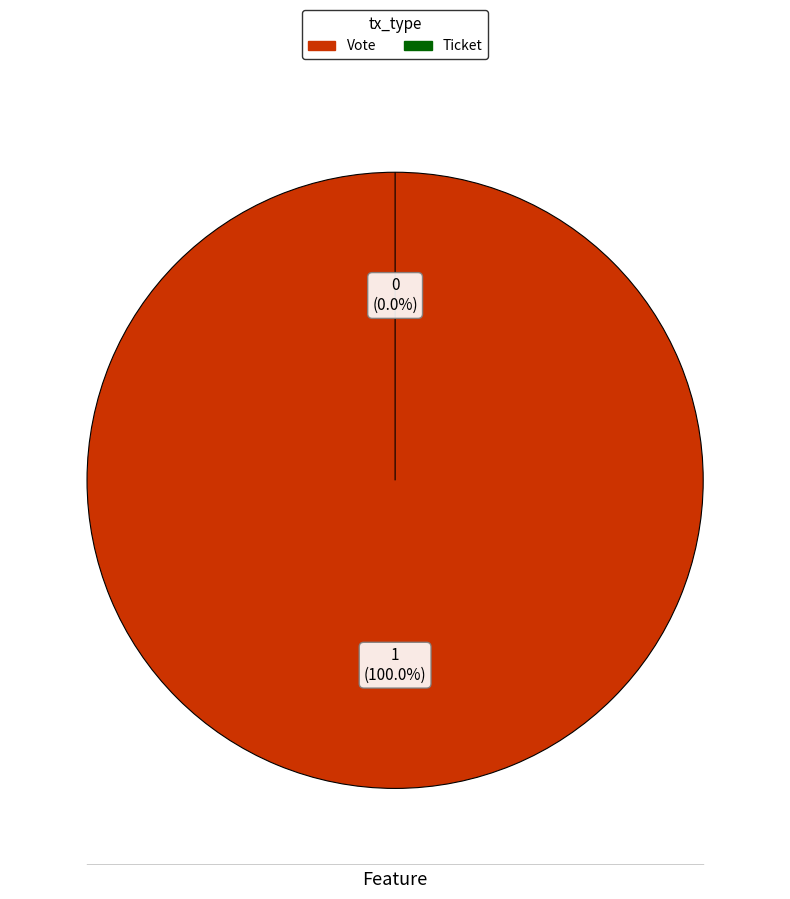

How many segments does this pie chart have?

2